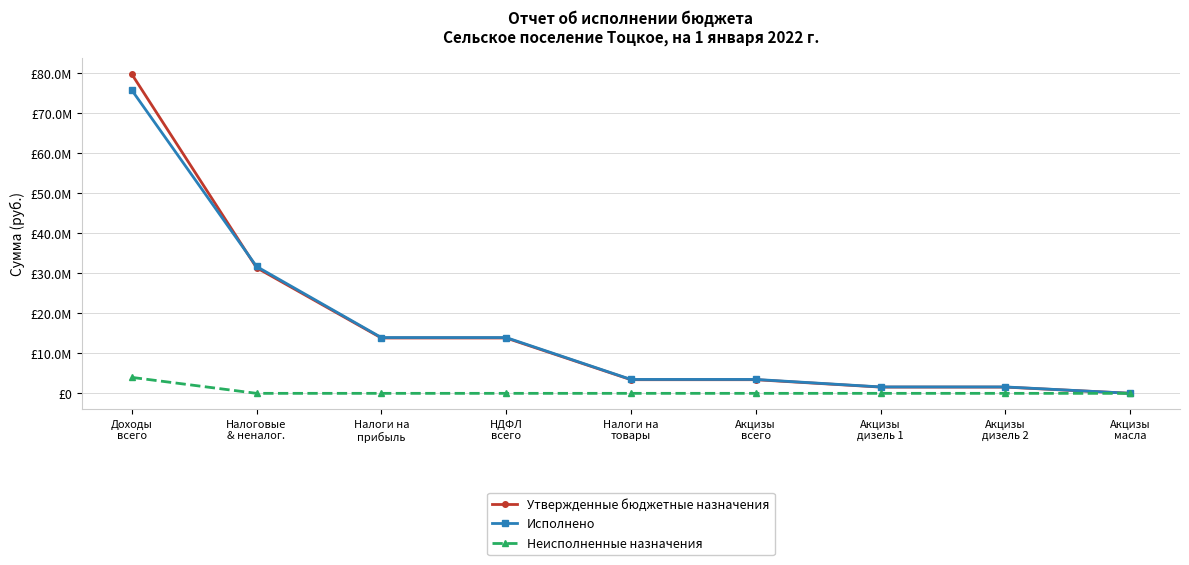

What are all the series names shown in the legend?

Утвержденные бюджетные назначения, Исполнено, Неисполненные назначения